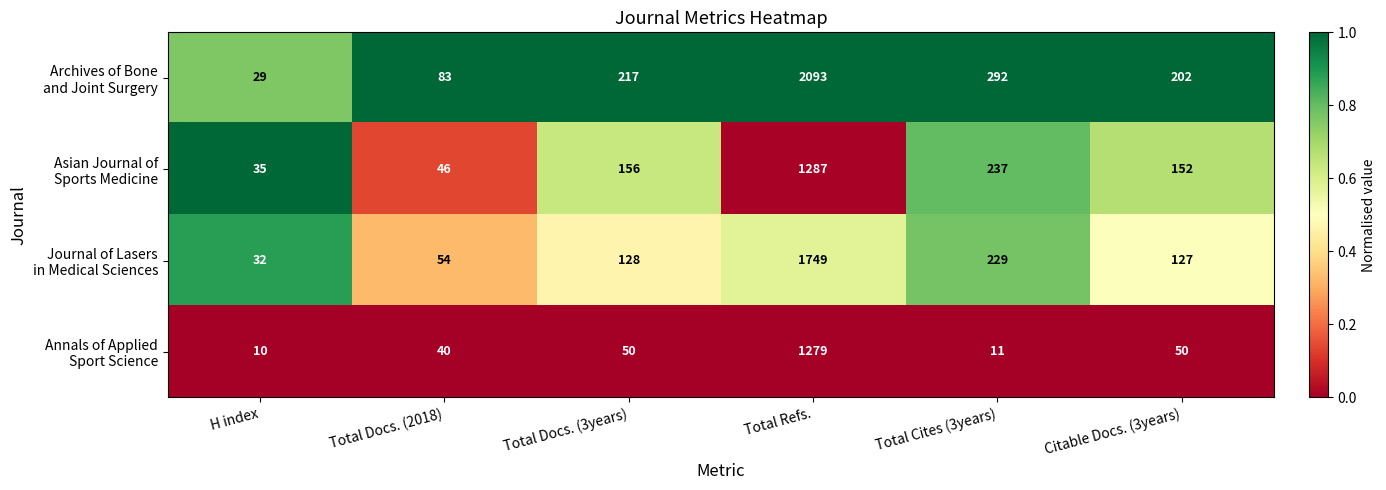

What is the maximum value shown in the chart?

2093